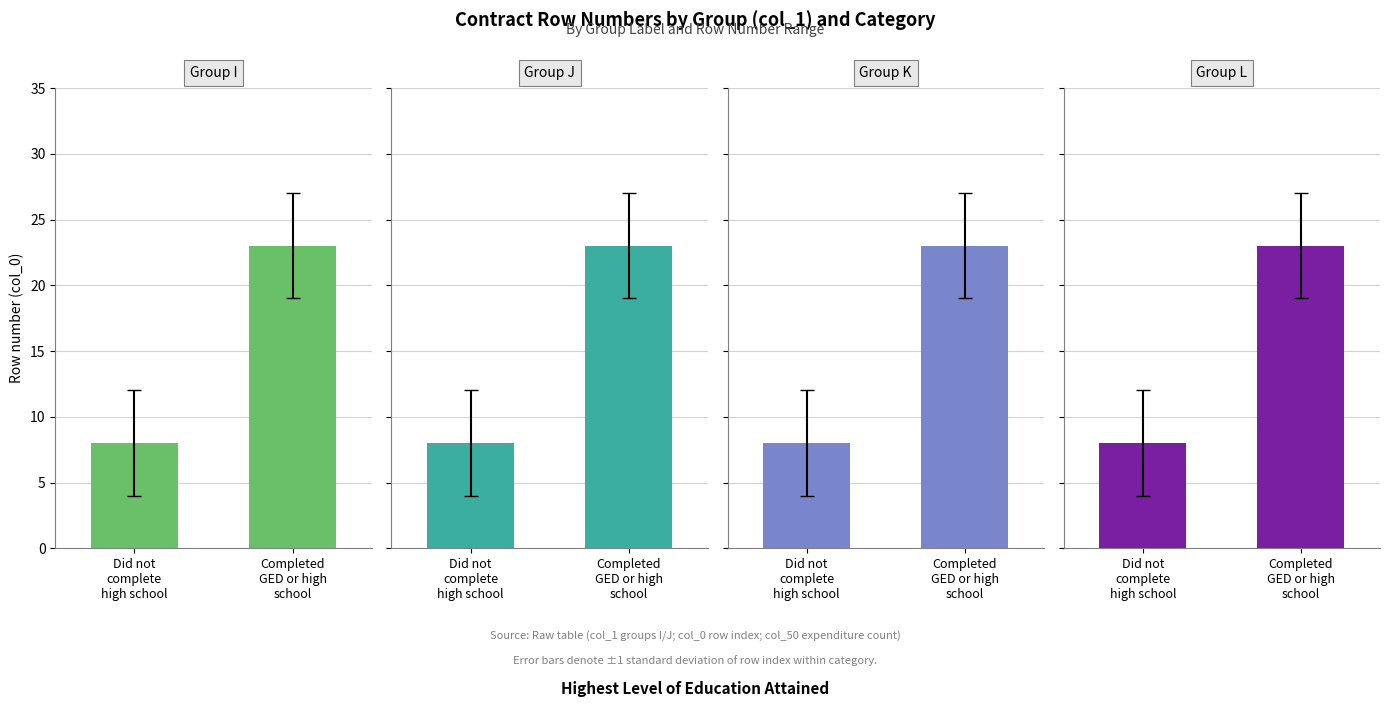

Reading right to left, transcribe all the data shown in this chart.

Group I: Completed
GED or high
school=23	Did not
complete
high school=8
Group J: Completed
GED or high
school=23	Did not
complete
high school=8
Group K: Completed
GED or high
school=23	Did not
complete
high school=8
Group L: Completed
GED or high
school=23	Did not
complete
high school=8